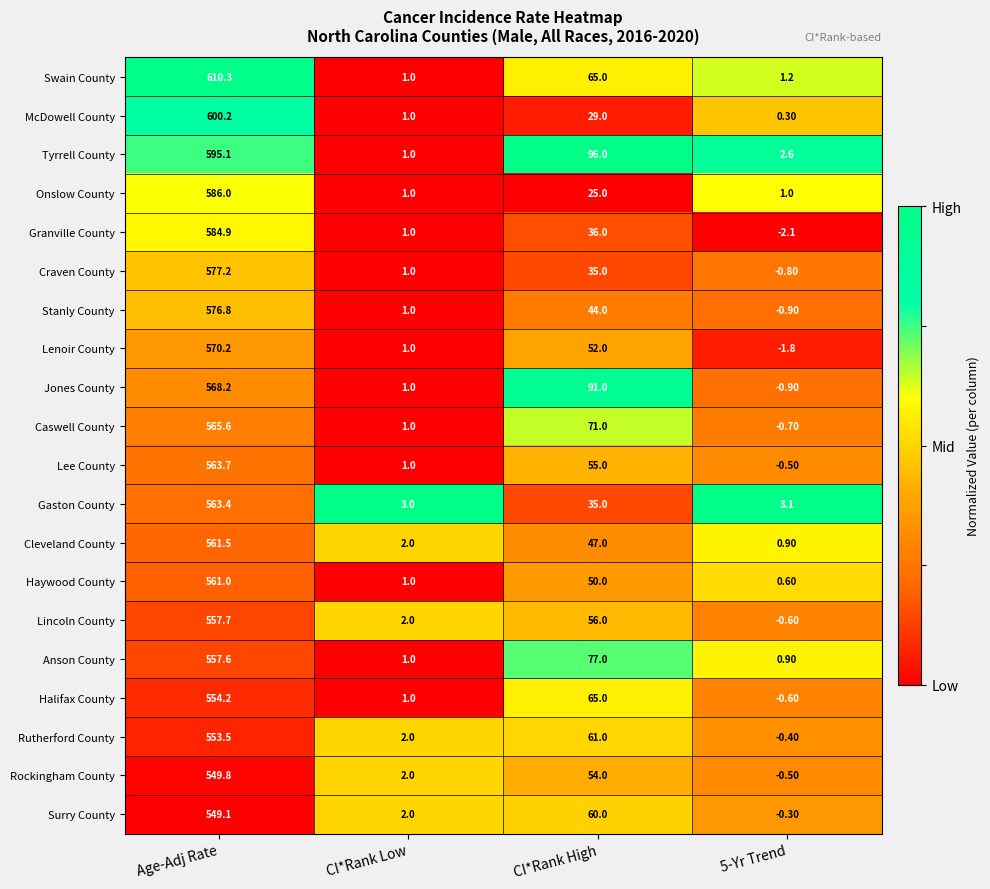

At which category does the chart reach its peak across all series?

Age-Adj Rate